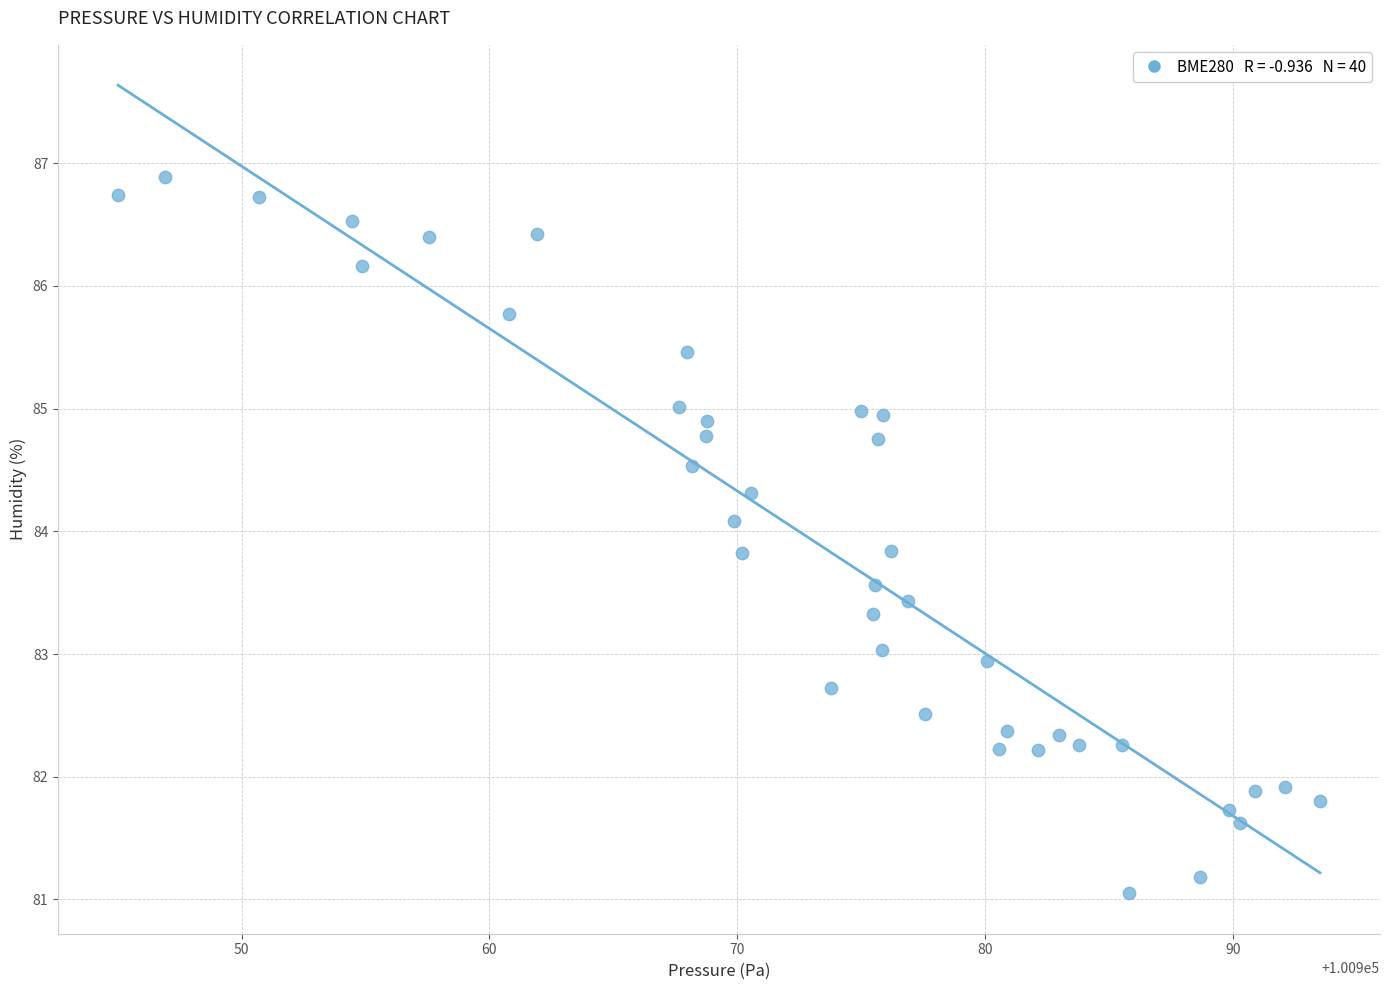

What is the range of X values (max minus min)?

48.5